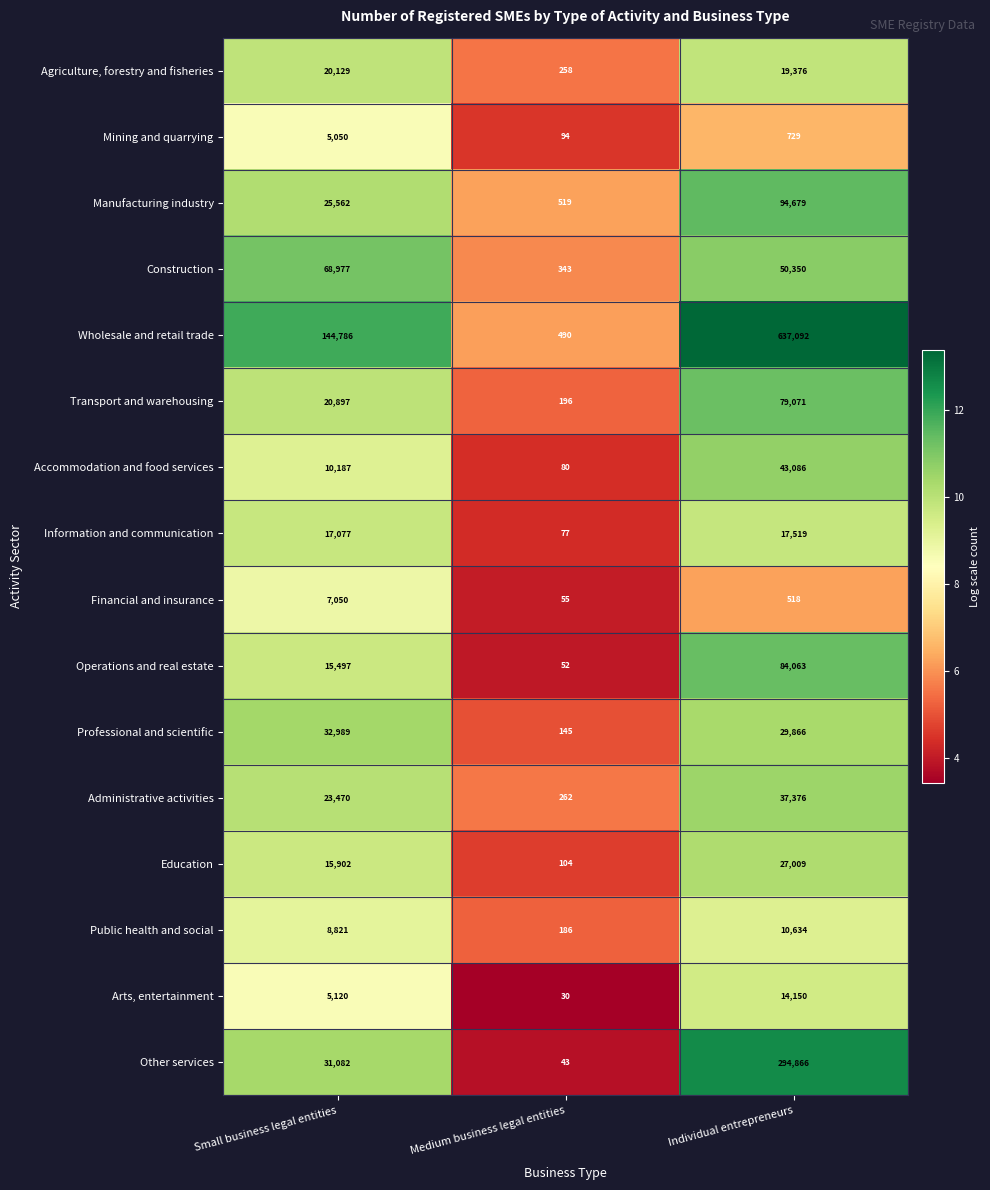

At which category is the sum across all series the highest?

Individual entrepreneurs